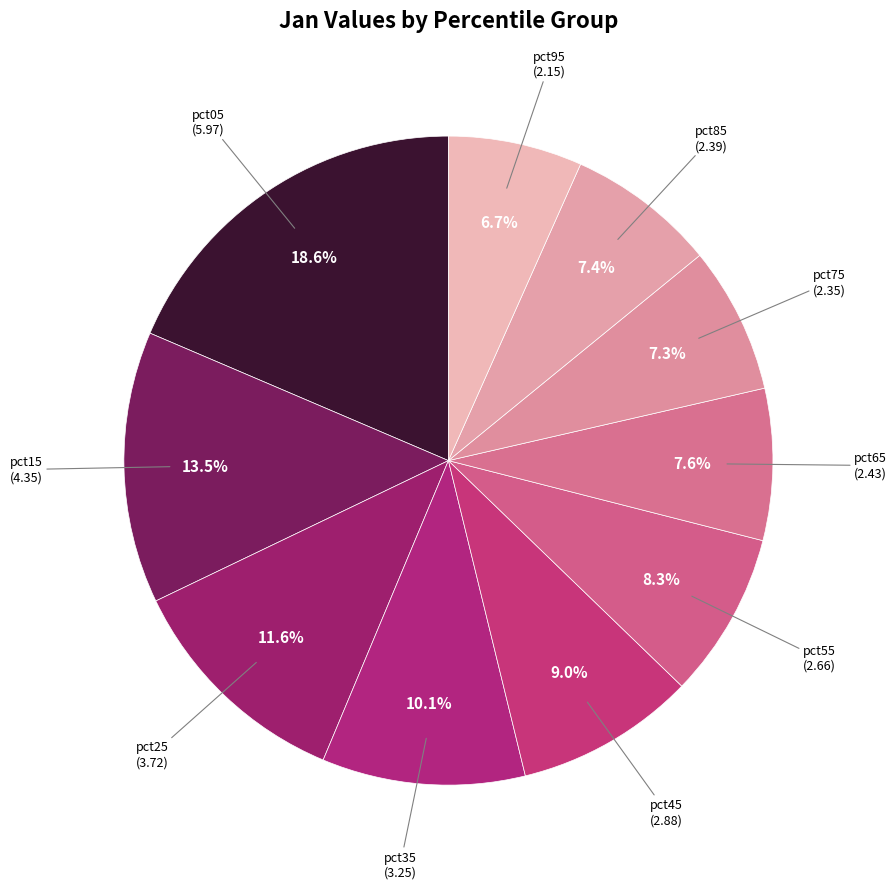

To the nearest percent, what is the difference between the largest and smallest slice percentages?

12%